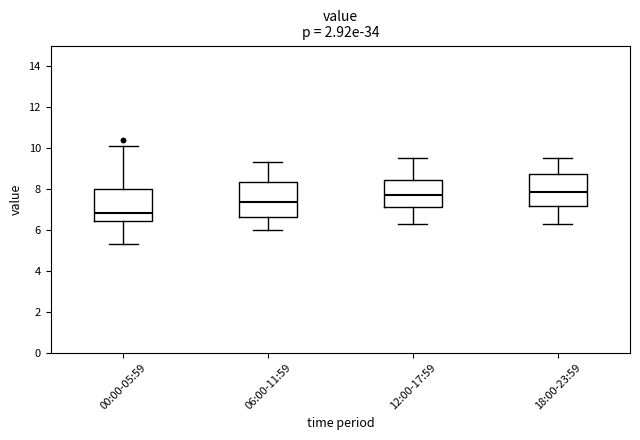

Reading left to right, transcribe this box plot: for each box, give where its median line is, the range the box spans, and where its two whiskers end, as read against the y-axis. The values are not printed on the chart, so give them approximately, as read against the axis.

00:00-05:59: median 6.8, box 6.4 to 8.0, whiskers 5.4 to 10.2
06:00-11:59: median 7.4, box 6.6 to 8.4, whiskers 6.0 to 9.4
12:00-17:59: median 7.8, box 7.2 to 8.4, whiskers 6.4 to 9.6
18:00-23:59: median 7.8, box 7.2 to 8.8, whiskers 6.4 to 9.6